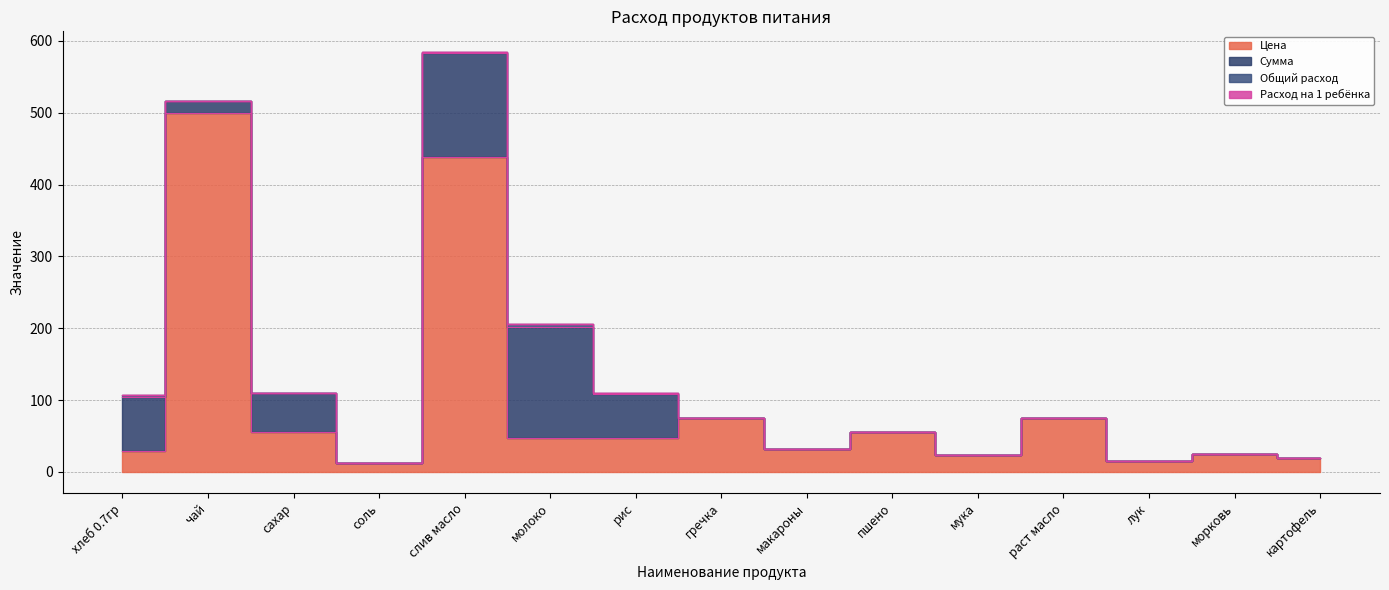

How many lines are shown in the chart?

4